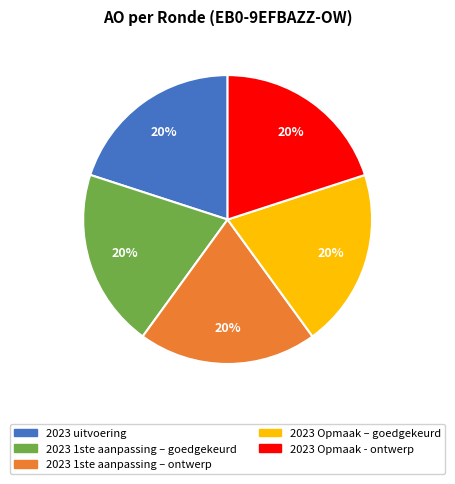

How many segments does this pie chart have?

5